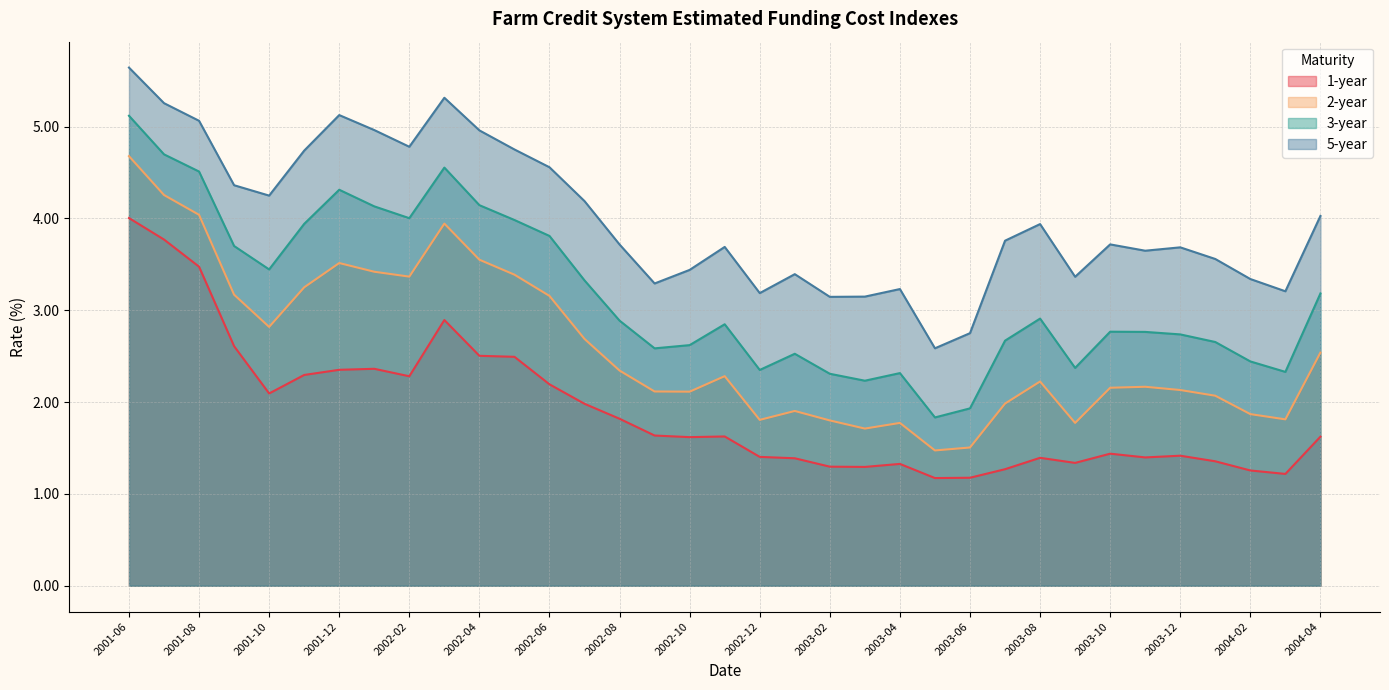

True or false: 2-year has a value of 4.5 at 2002-05.

False